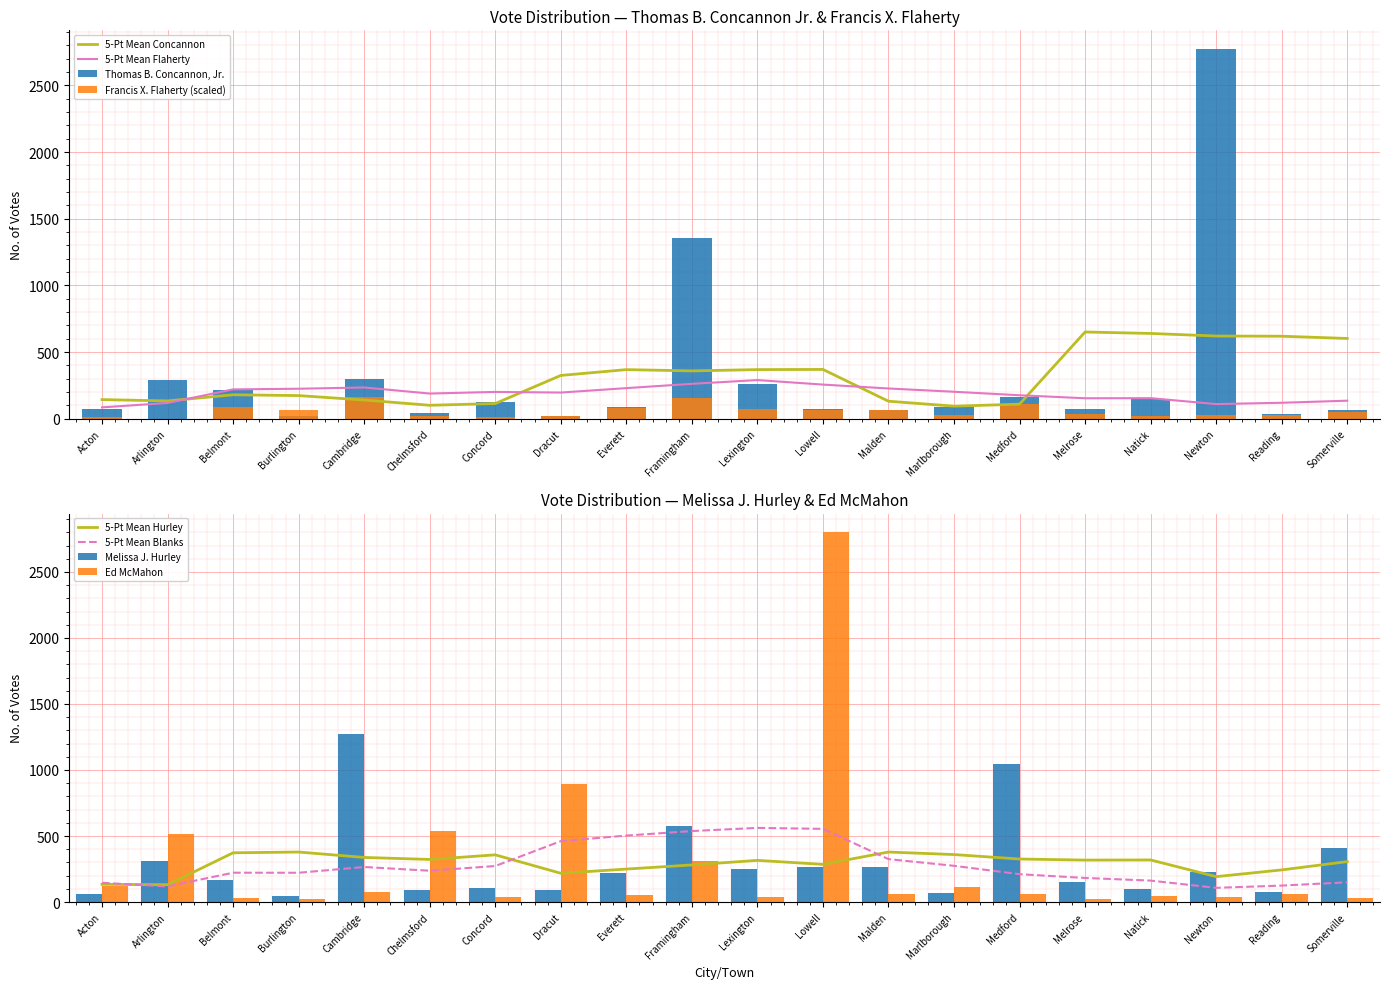

Is the value of Thomas B. Concannon, Jr. at Newton greater than the value of Francis X. Flaherty at Burlington?

Yes